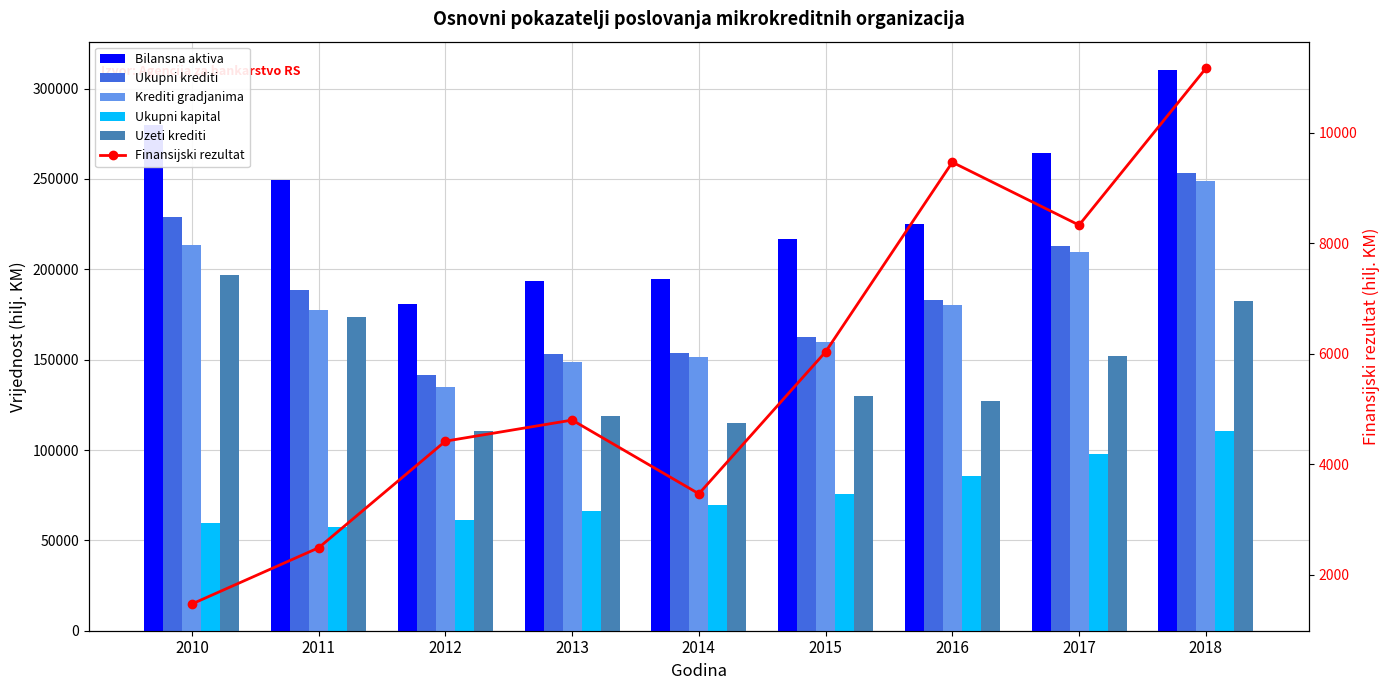

How many values in the Bilansna aktiva series are below 225039?

4